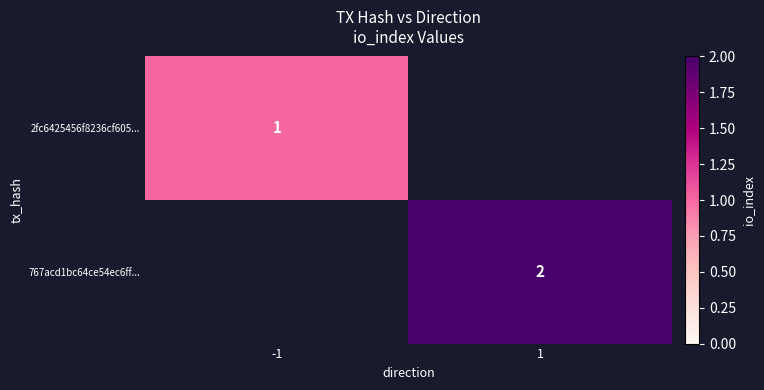

The value of 2fc6425456f8236cf605... at -1 is 1.0. True or false?

True